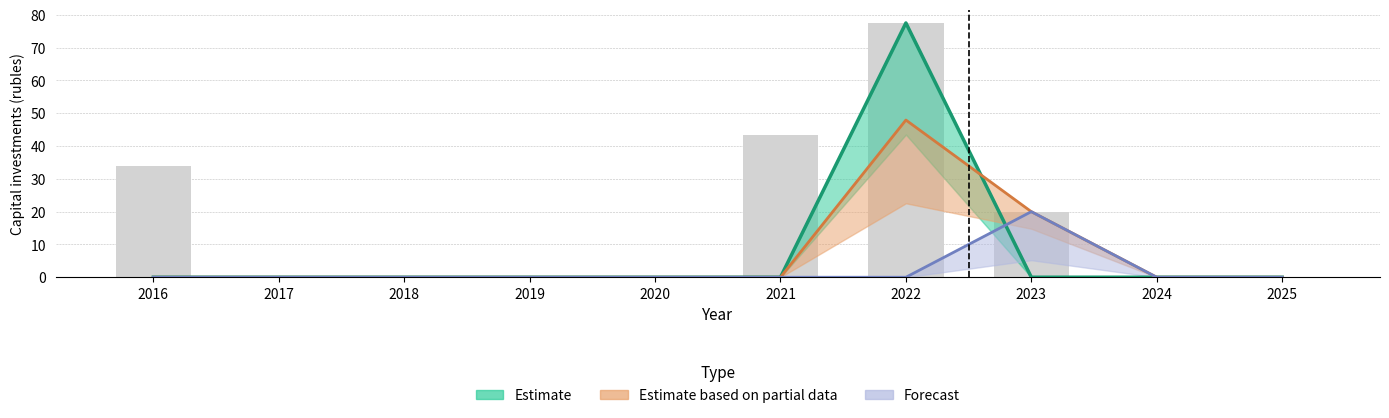

Are the bars horizontal?

No